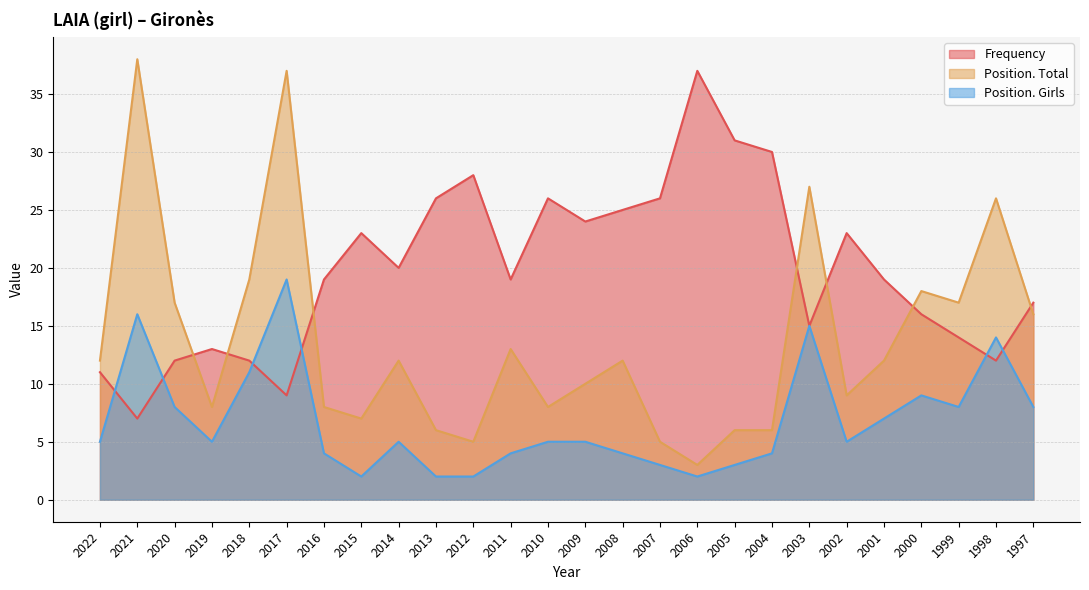

True or false: Position. Girls has more than 0 interior local peaks.

True